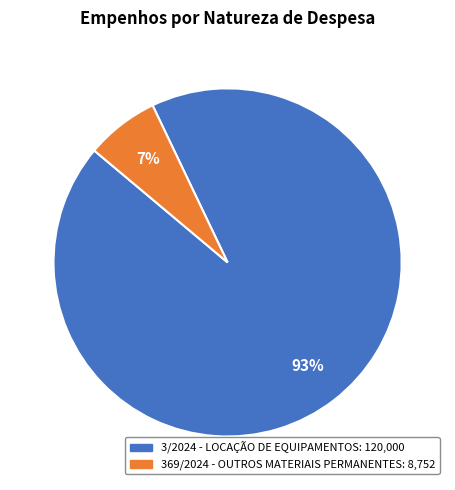

How many slices are in this pie chart?

2